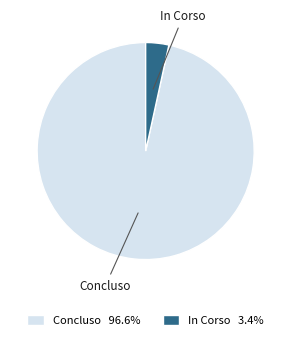

Rank the categories by value from highest to lowest.

Concluso, In Corso